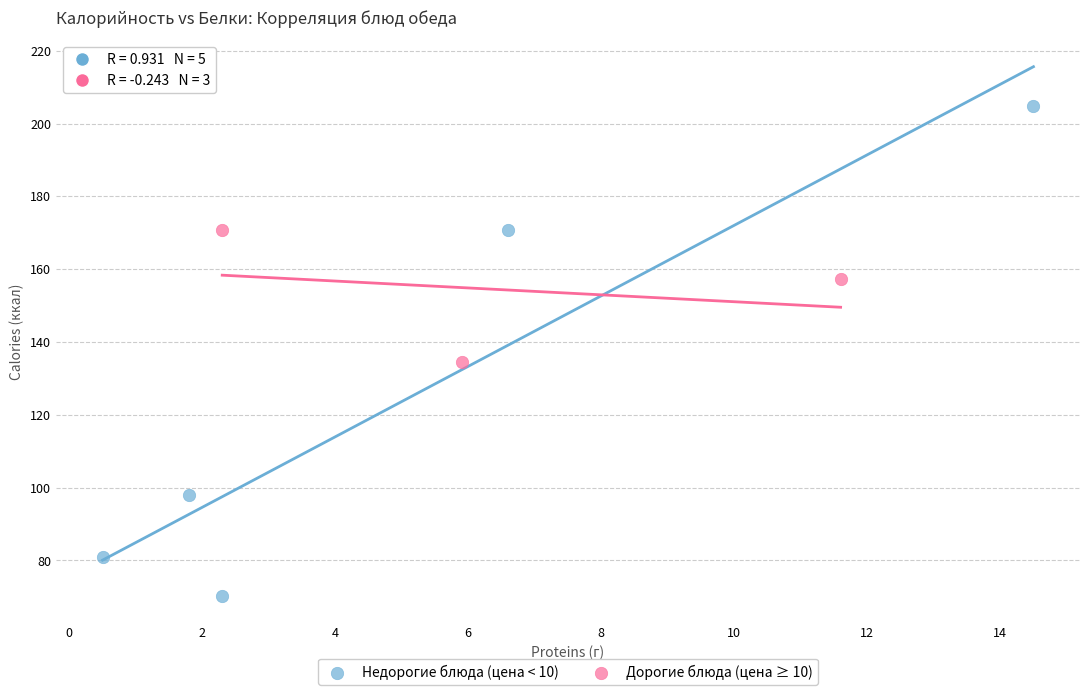

Which series has the largest Y range (max minus min)?

Недорогие блюда (цена < 10)